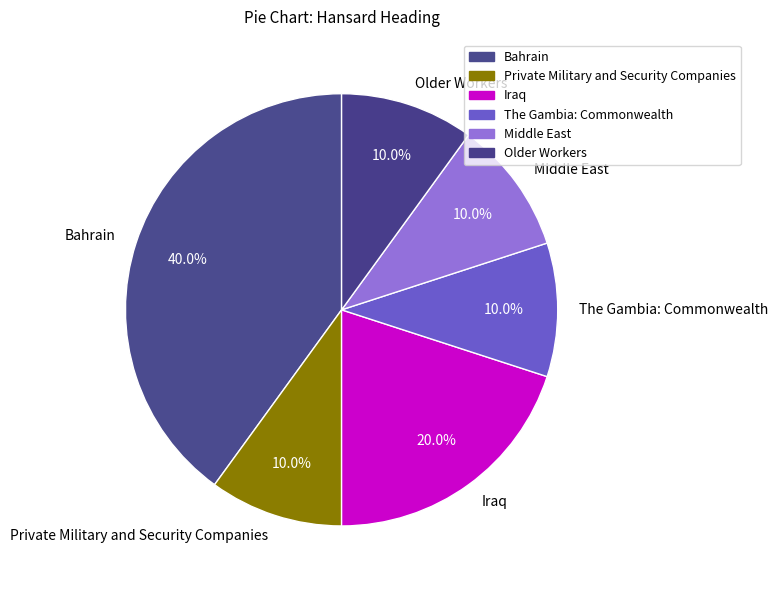

The Middle East slice represents 10% of the pie. True or false?

True